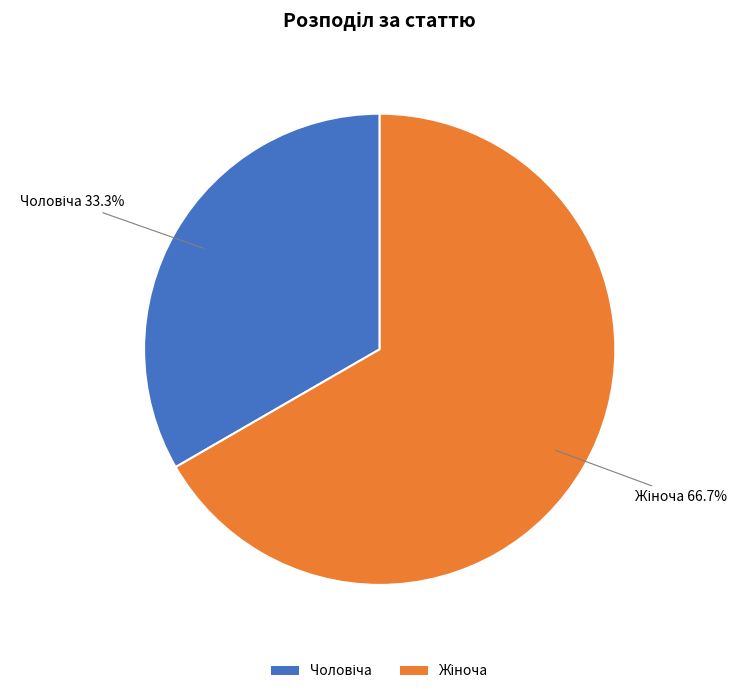

Is there a majority slice in this chart?

Yes